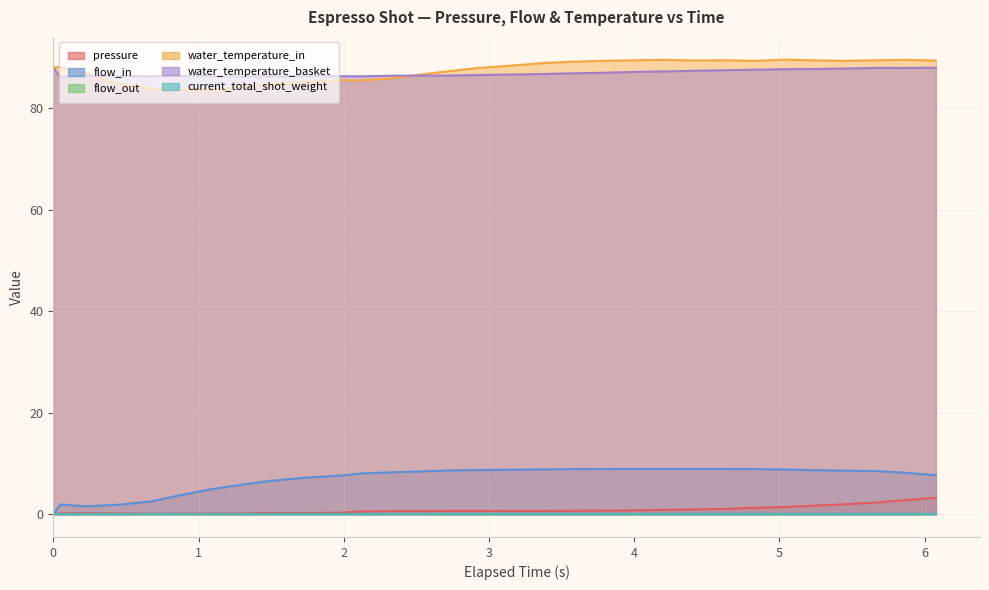

True or false: water_temperature_in and flow_in intersect in this chart.

False